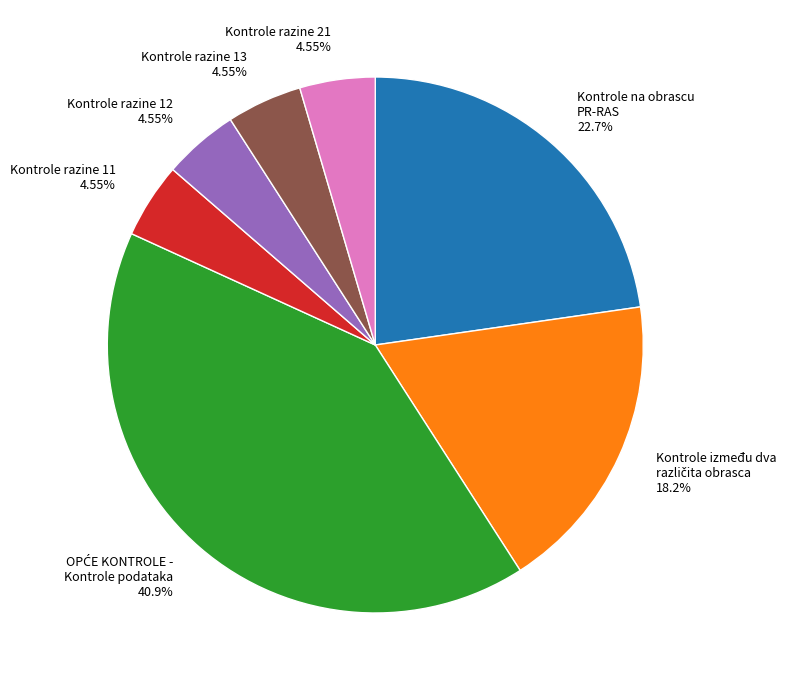

To the nearest percent, what is the average slice percentage?

14%